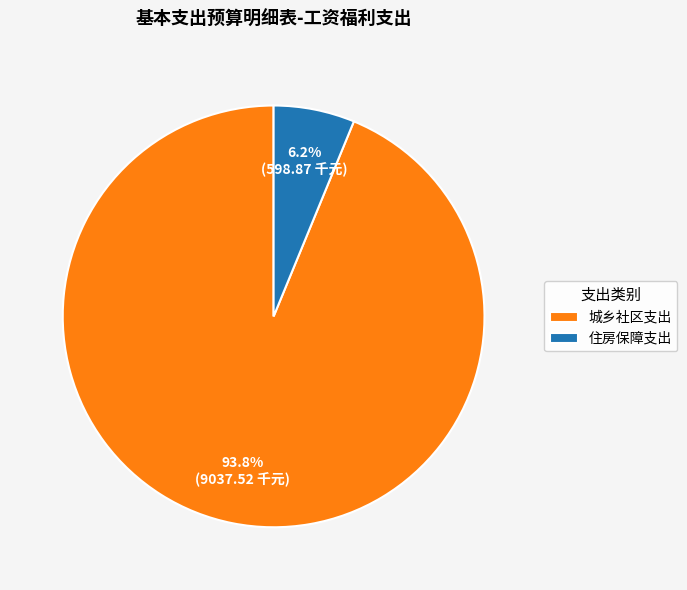

How many slices are in this pie chart?

2